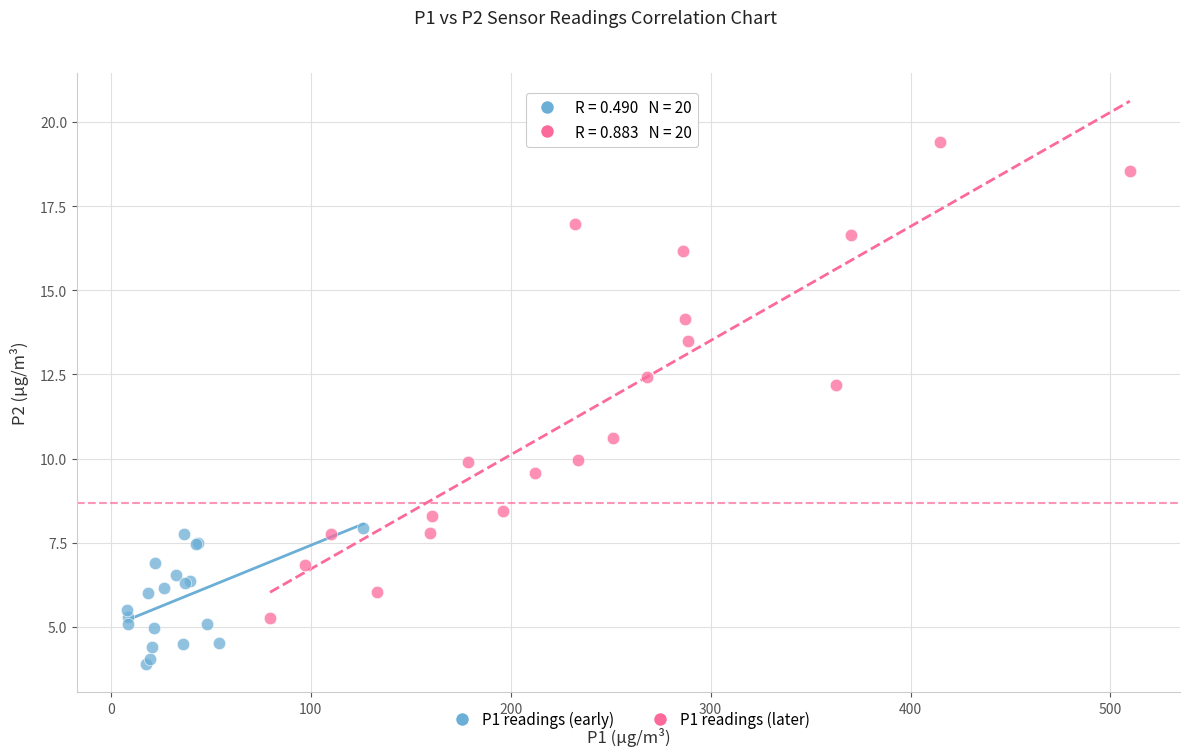

Which series reaches the minimum Y coordinate?

P1 readings (early)